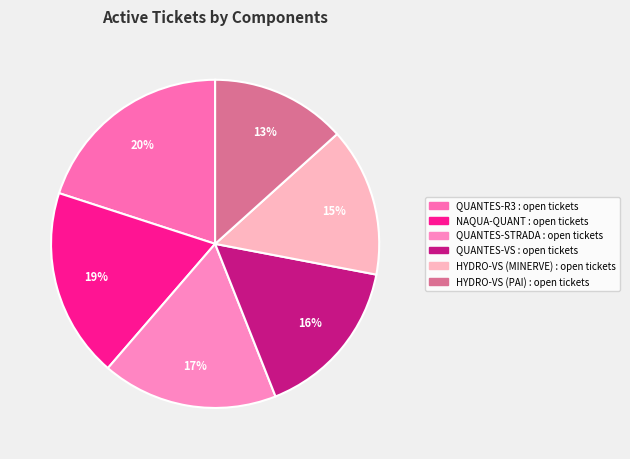

Rank the categories by value from lowest to highest.

HYDRO-VS (PAI) : open tickets, HYDRO-VS (MINERVE) : open tickets, QUANTES-VS : open tickets, QUANTES-STRADA : open tickets, NAQUA-QUANT : open tickets, QUANTES-R3 : open tickets